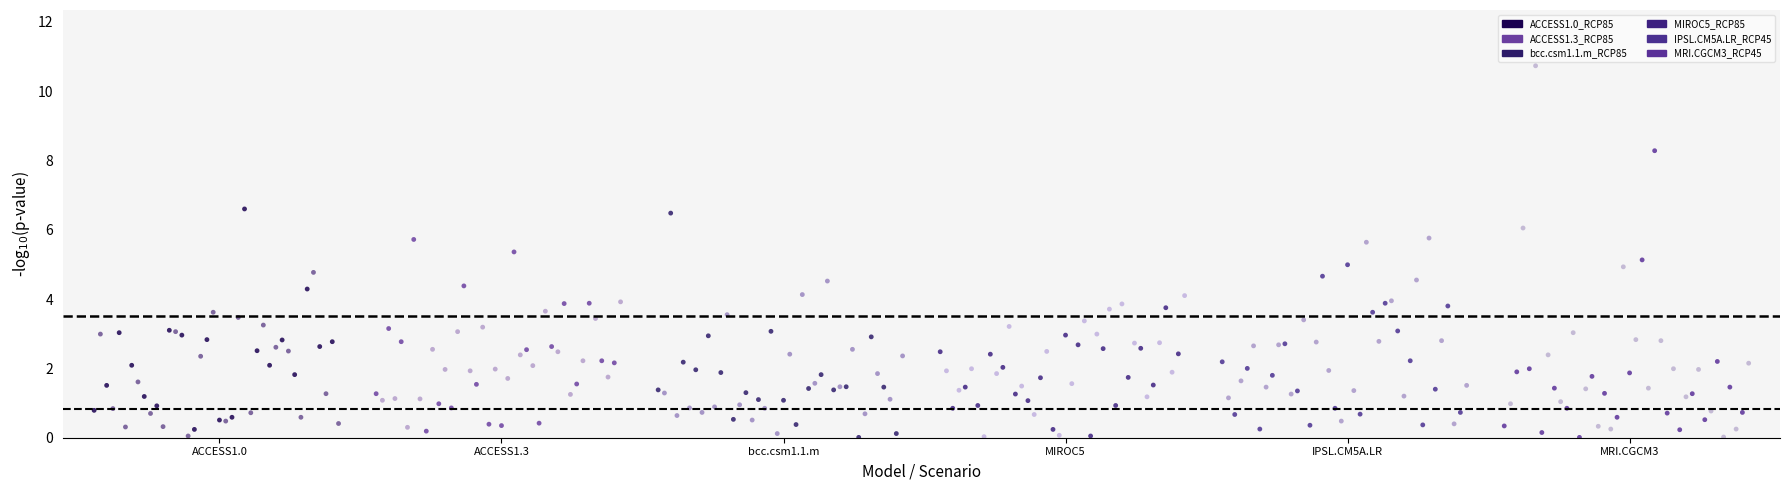

Which series has the widest spread of Y values?

MRI.CGCM3_RCP45